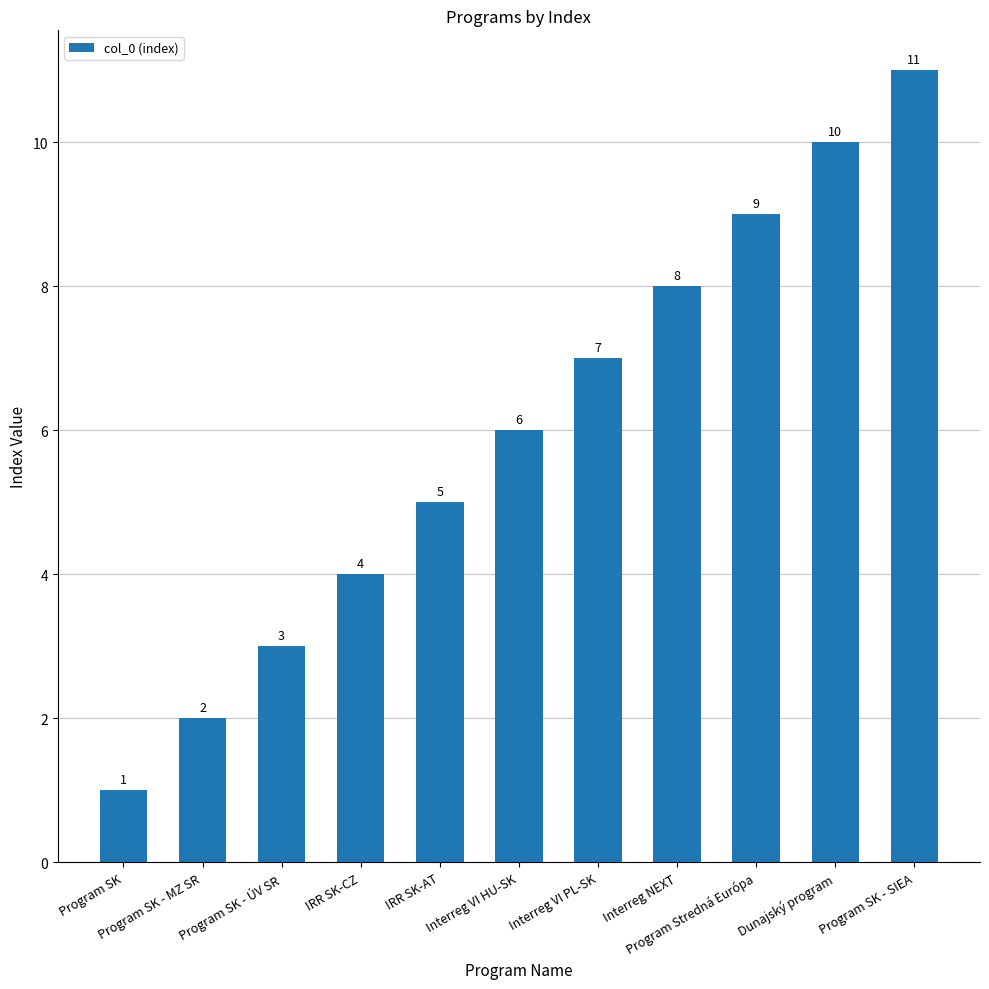

Reading right to left, transcribe all the data shown in this chart.

11	10	9	8	7	6	5	4	3	2	1